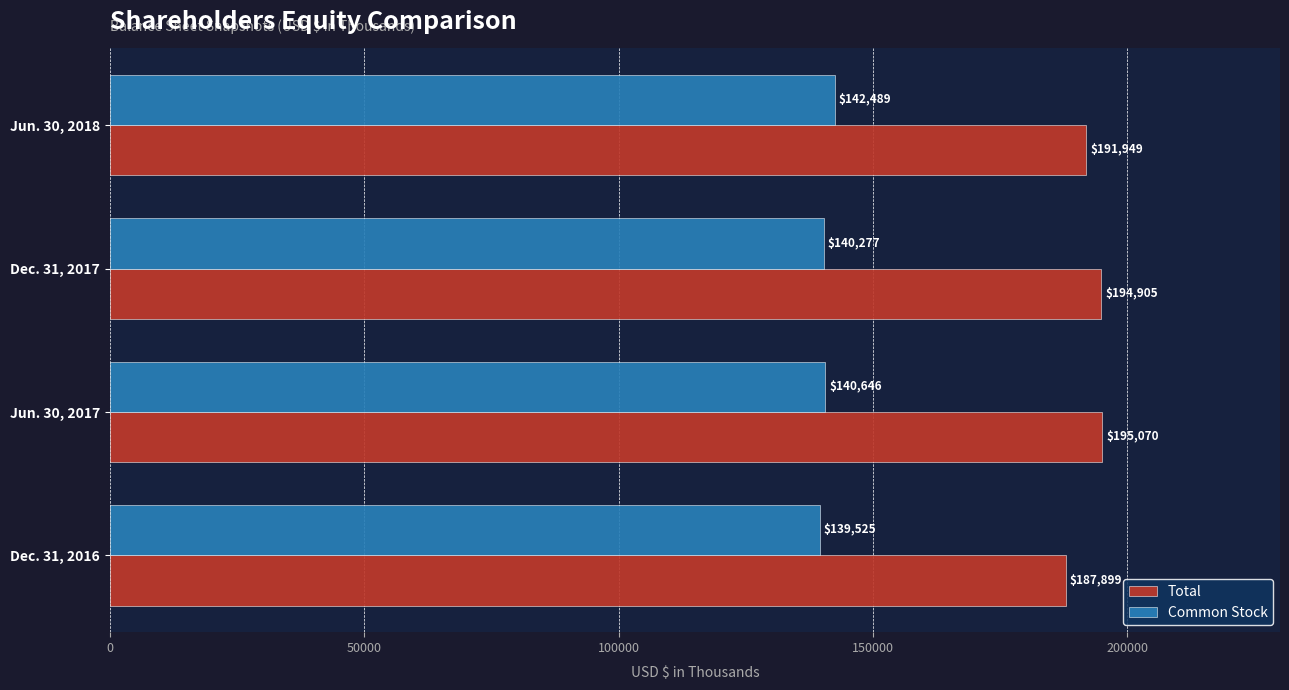

Which series has the largest total across all categories?

Total